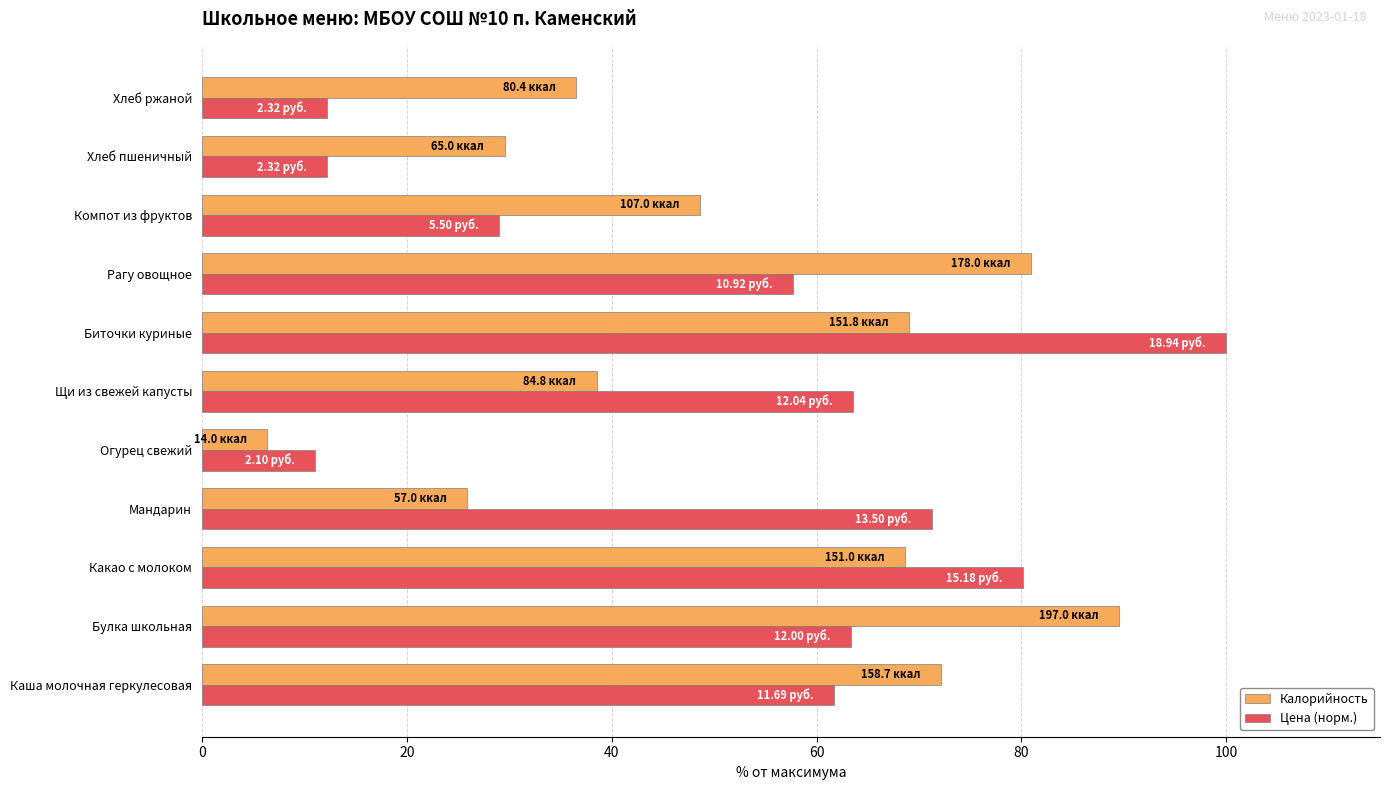

What is the difference between the highest and lowest values at Рагу овощное?

23.3